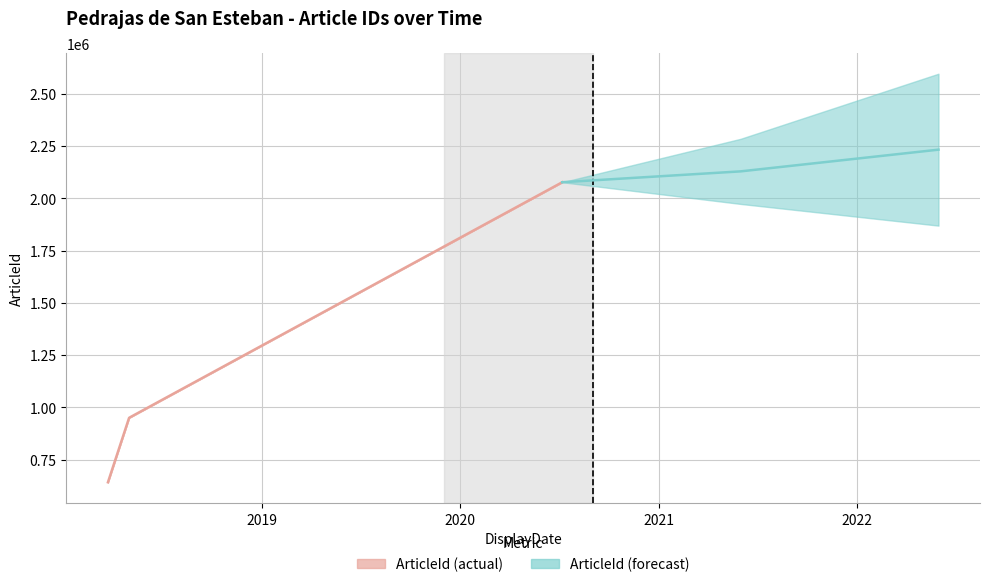

Does the chart have visible grid lines?

Yes